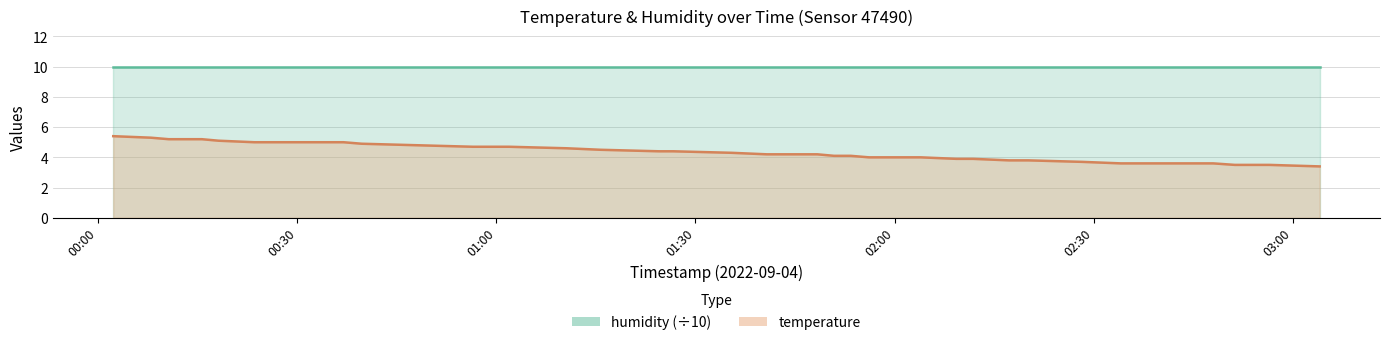

What is the value of the 16th point from the left?

4.4